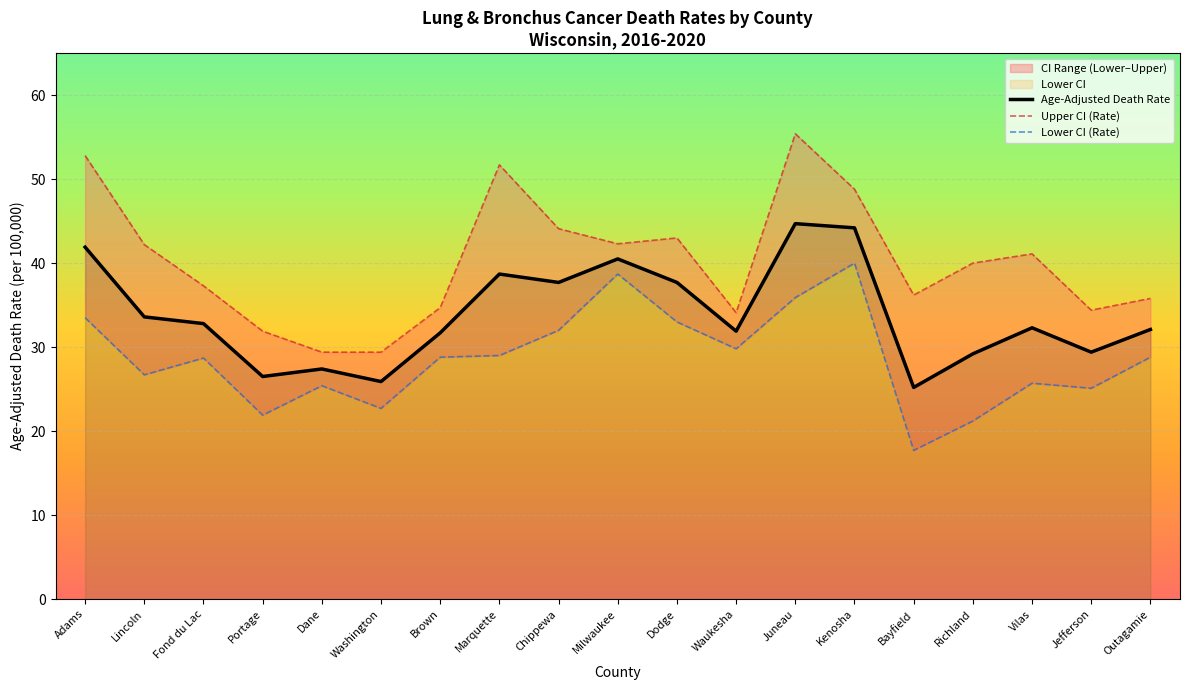

What is the highest value of the Age-Adjusted Death Rate series?

44.7